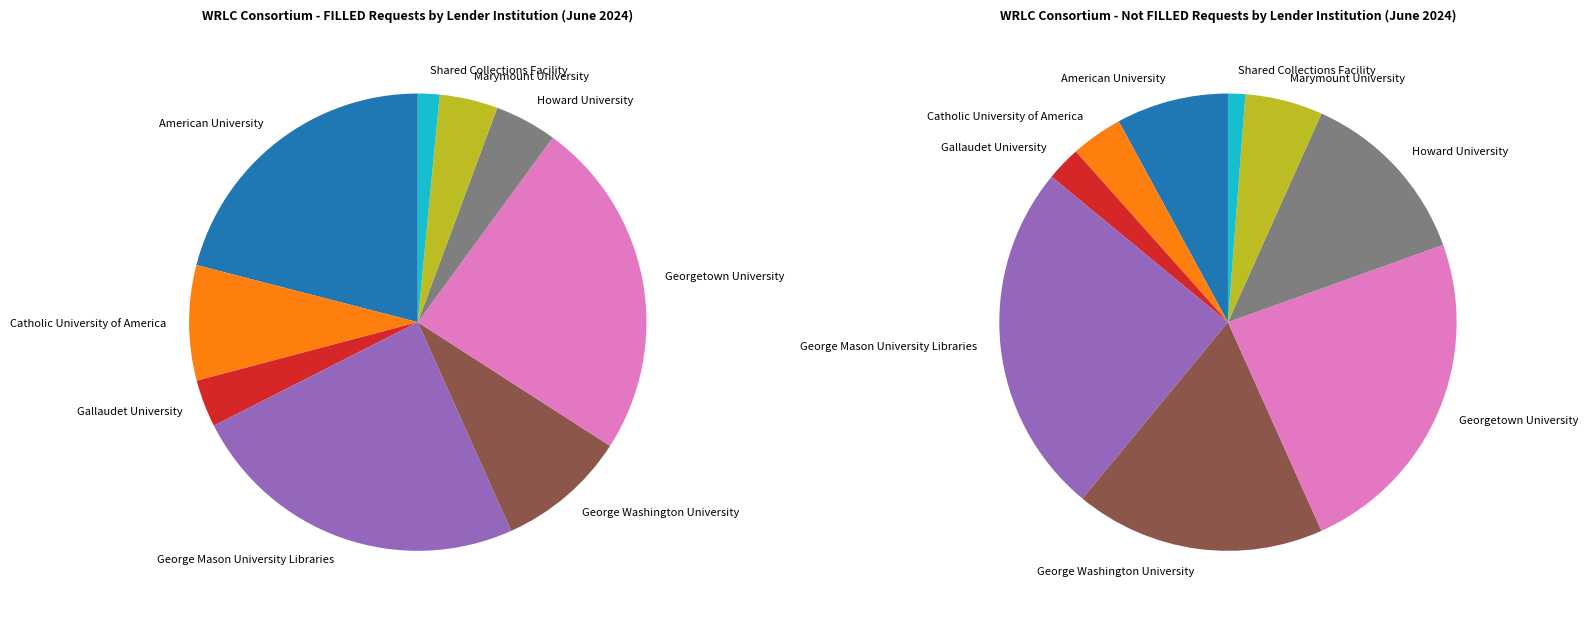

To the nearest percent, what is the difference between the largest and smallest slice percentages?

24%